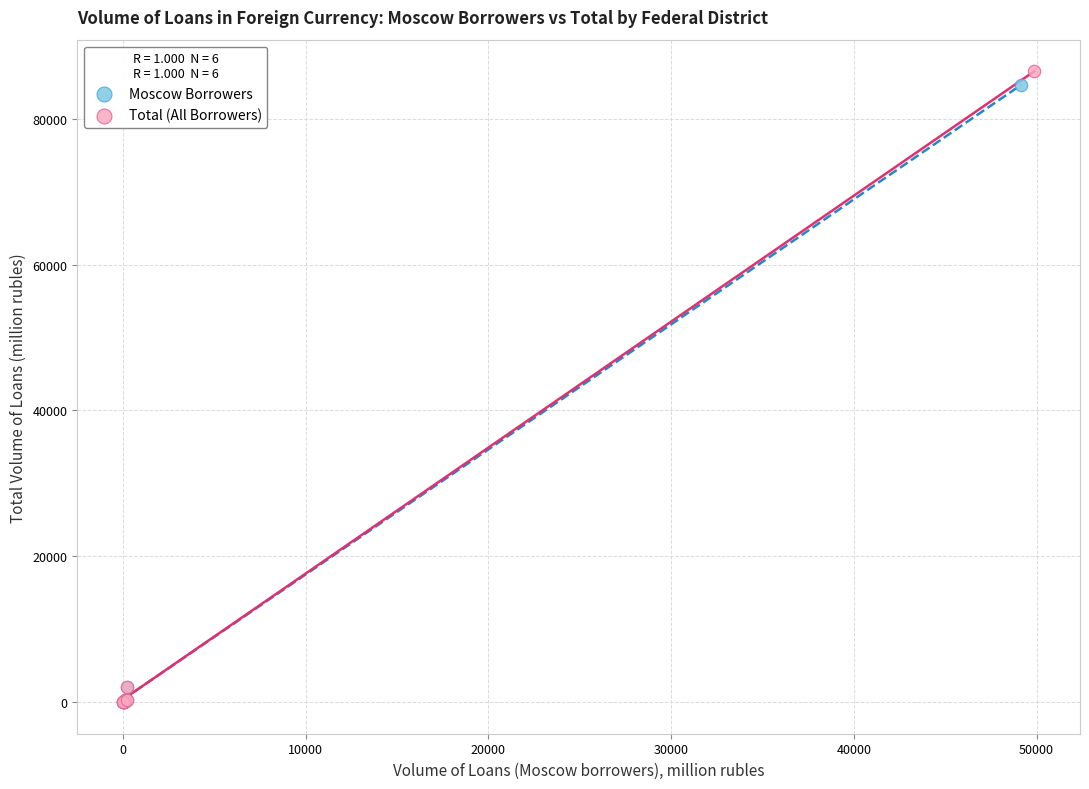

Which series has the widest spread of Y values?

Total (All Borrowers)